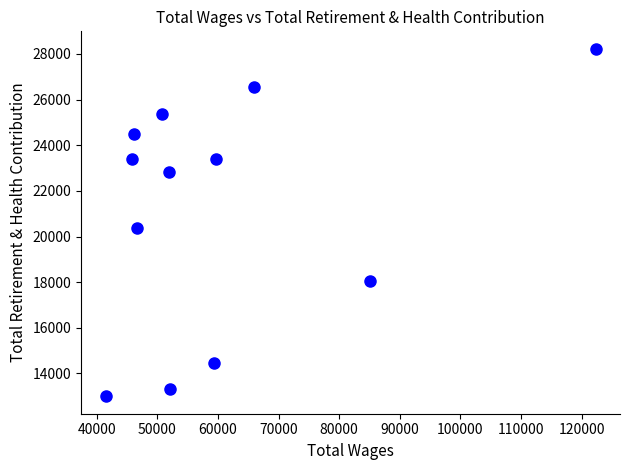

What Y value in the scatter plot is closest to 20613?

20358